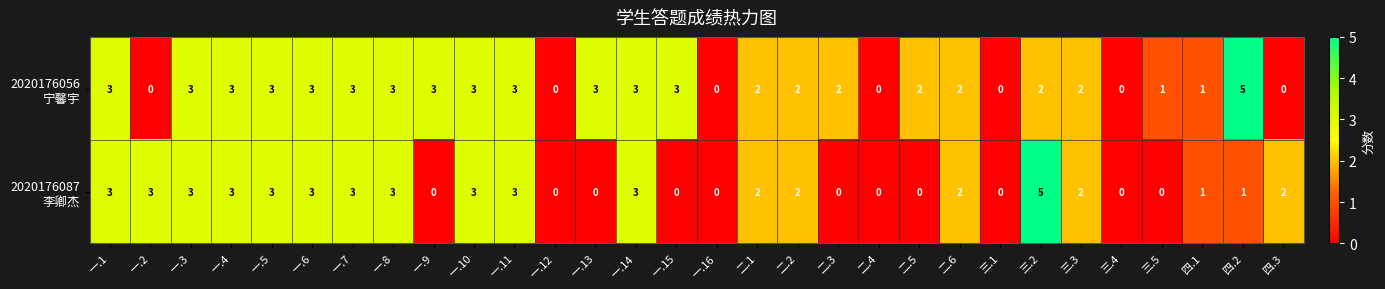

What is the maximum value shown in the chart?

5